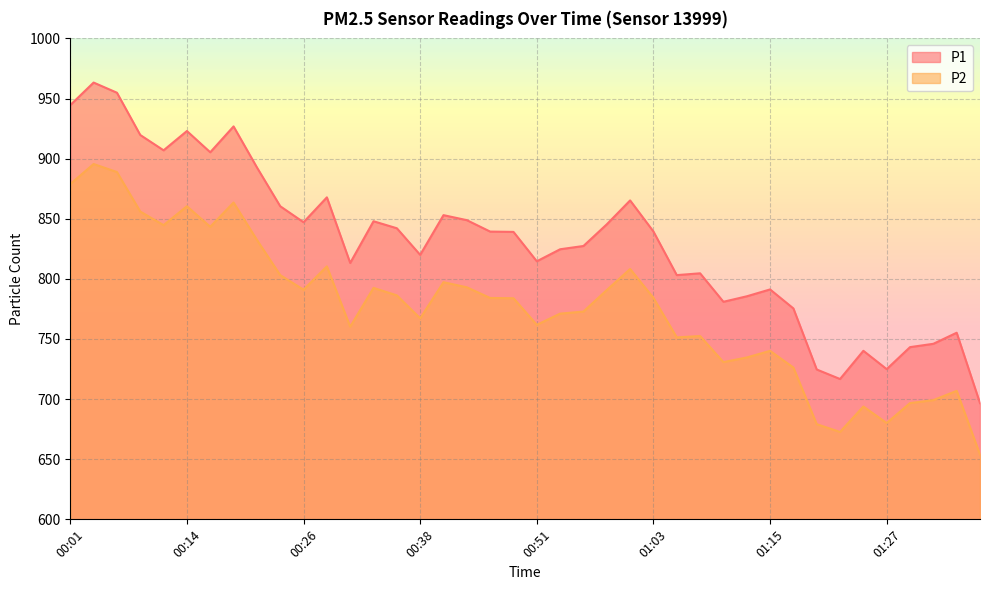

Between 00:29 and 00:58, which series saw the biggest shift?

P1